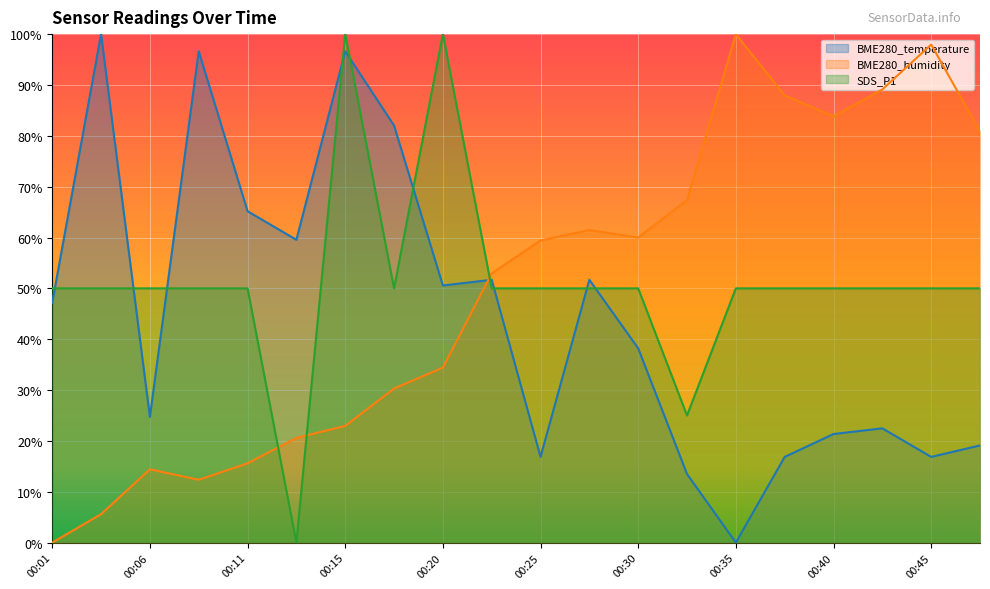

Which series ends up on top after the final intersection of BME280_humidity and BME280_temperature?

BME280_humidity